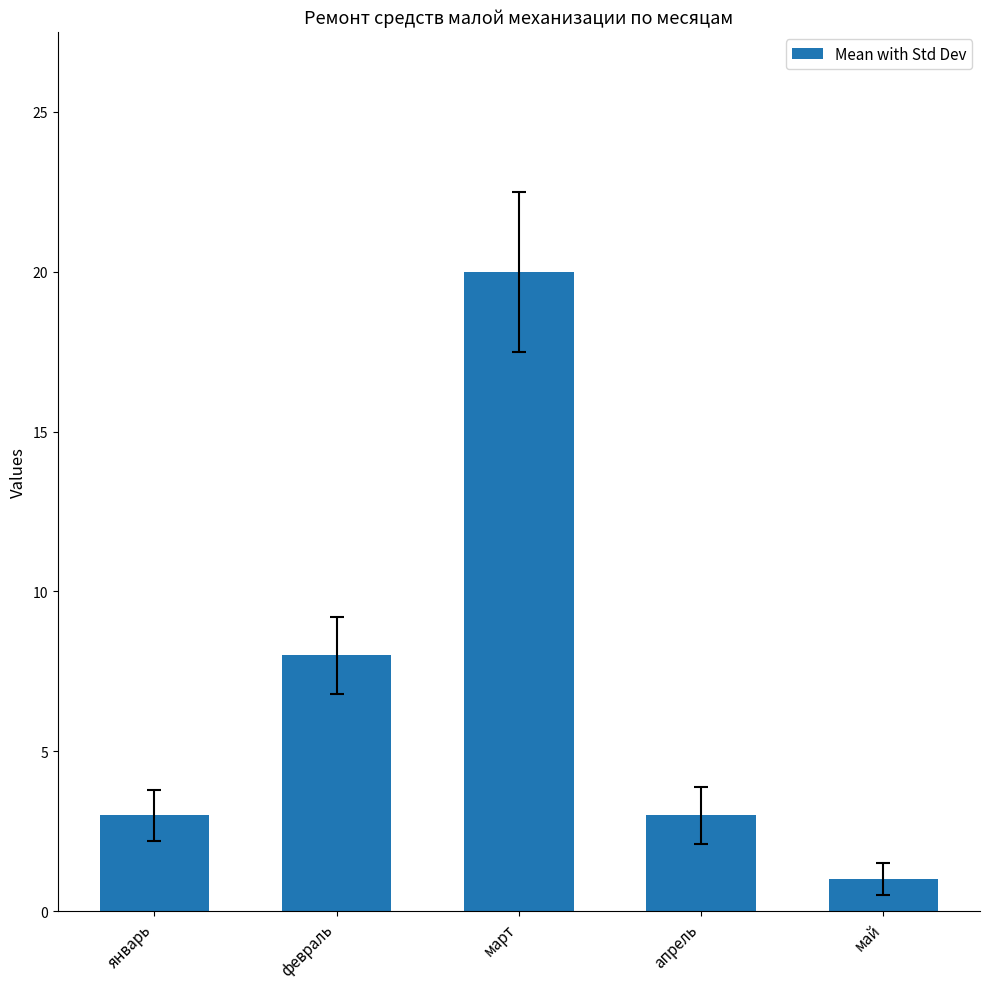

What is the label of the 1st bar from the left?

январь